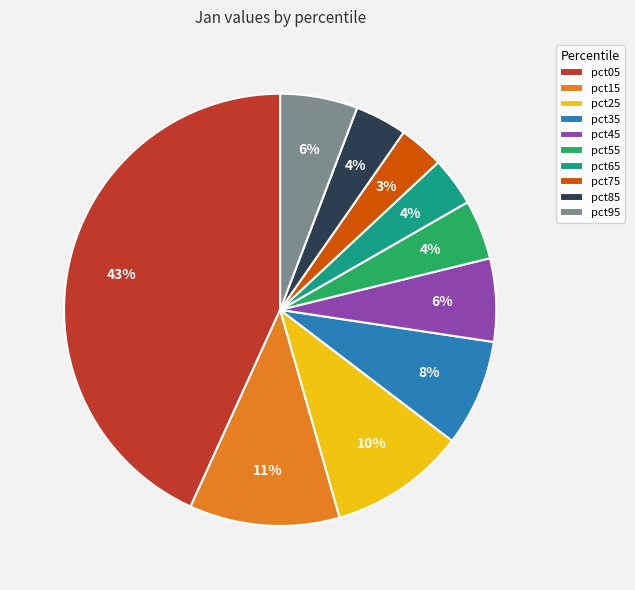

Which has a higher value, pct65 or pct15?

pct15